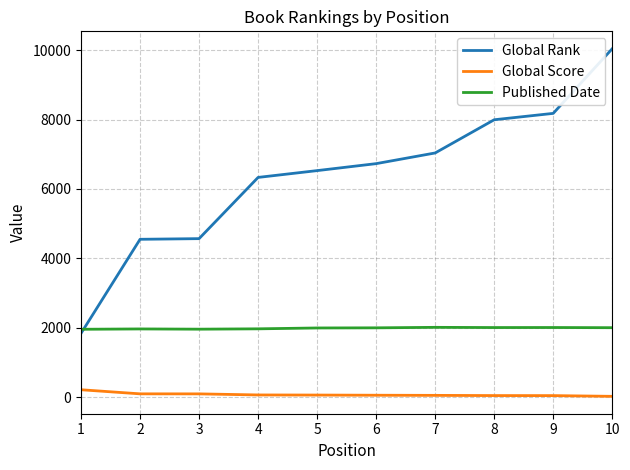

True or false: Published Date has more than 0 points higher than both neighbors.

True